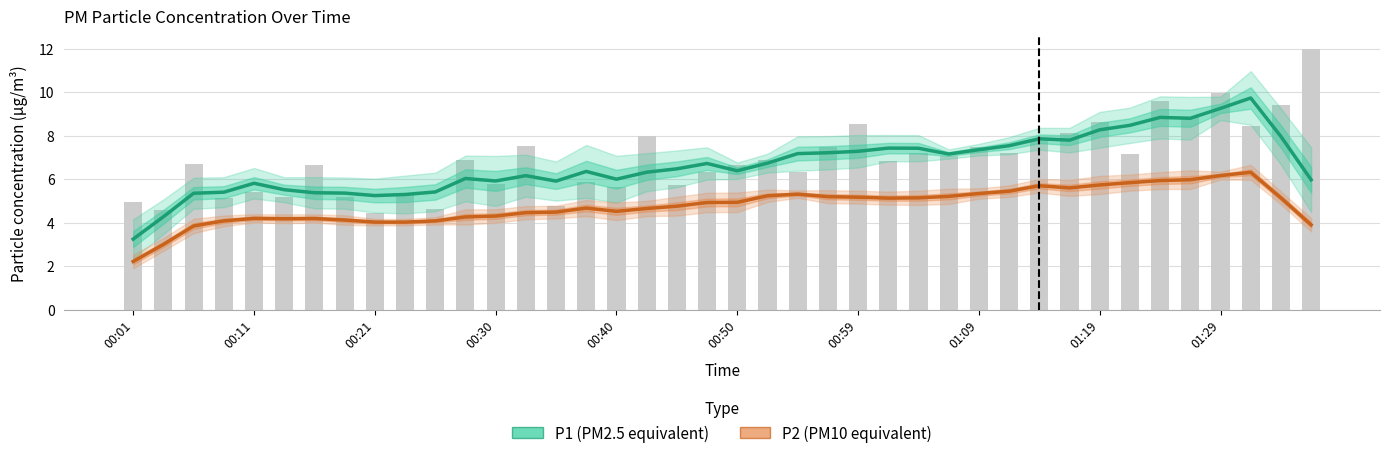

What is the label of the 10th bar from the right?

01:14